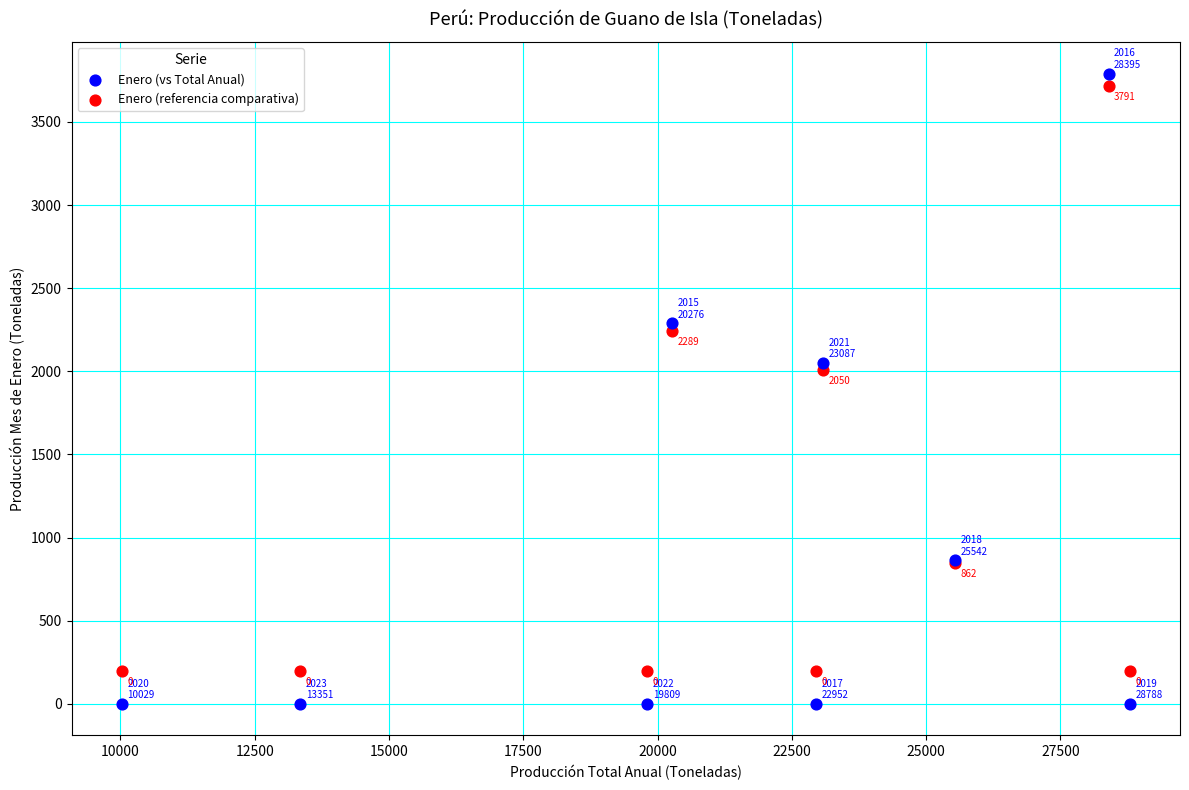

Which series has the largest Y range (max minus min)?

Enero (vs Total Anual)